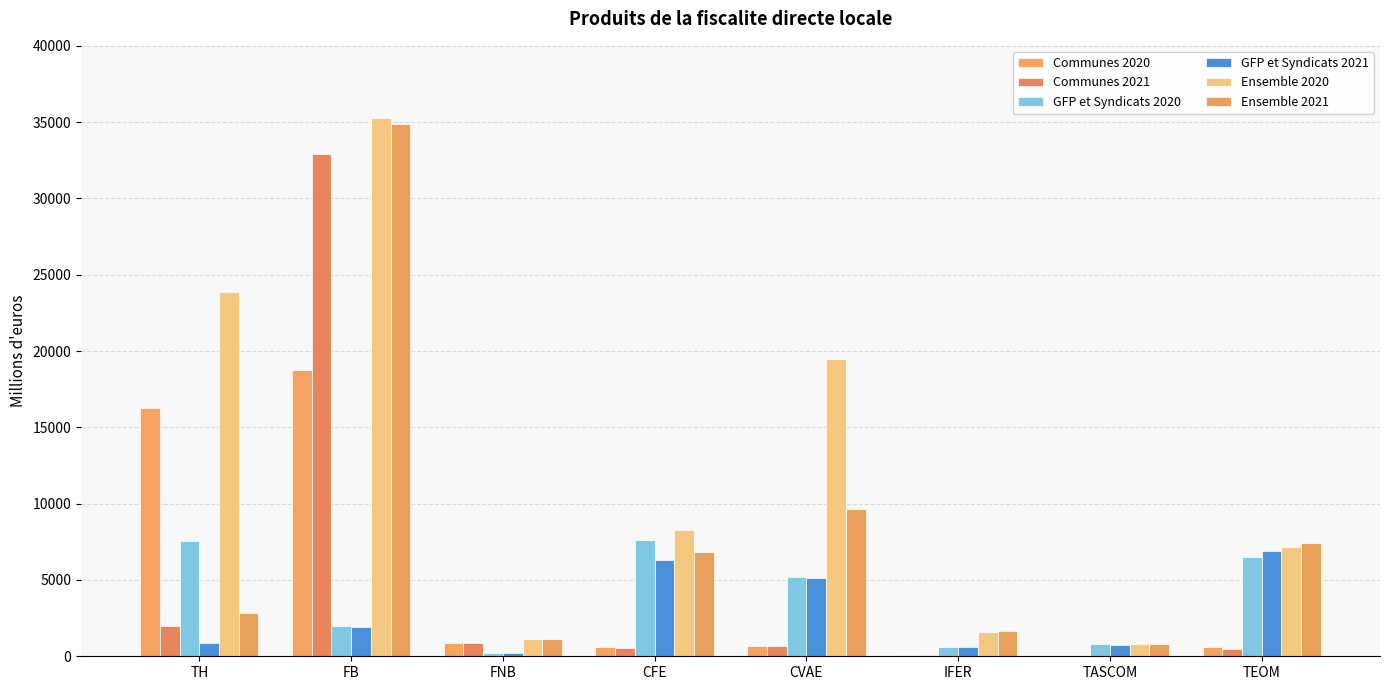

What is the spread (max minus min) of values at CVAE?

18840.6